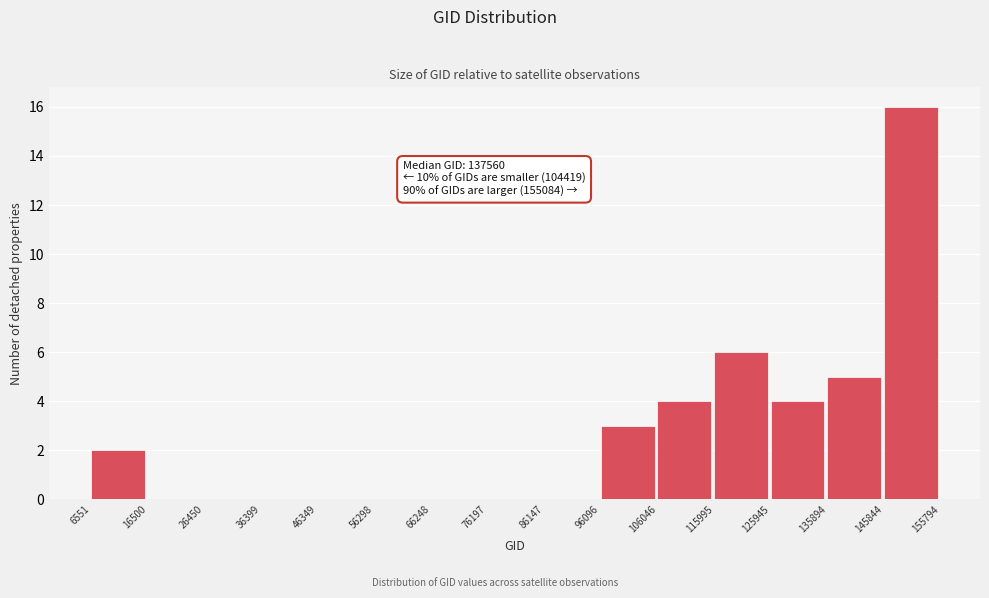

Which range on the x-axis has the tallest bar?

145844 to 155794